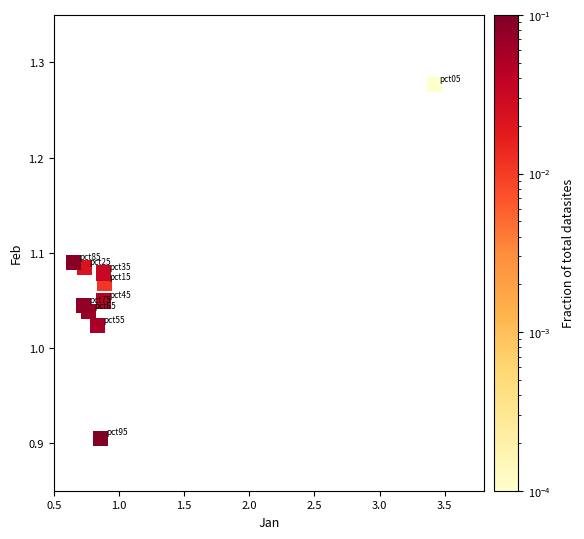

What is the range of X values (max minus min)?

2.8